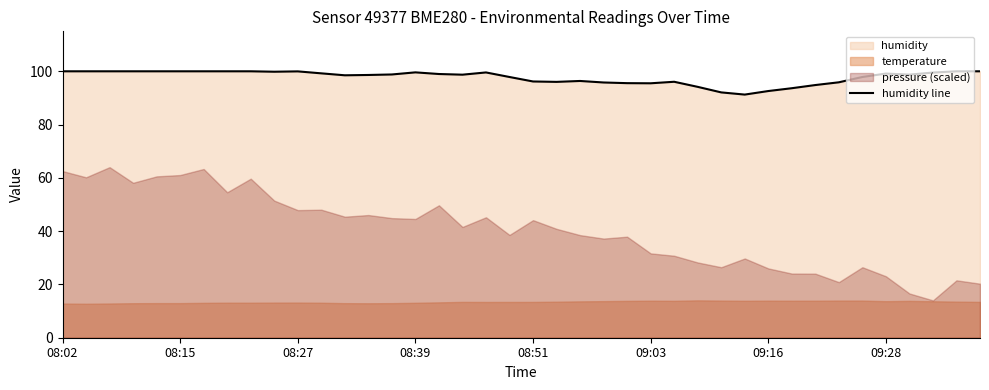

How many lines are shown in the chart?

1